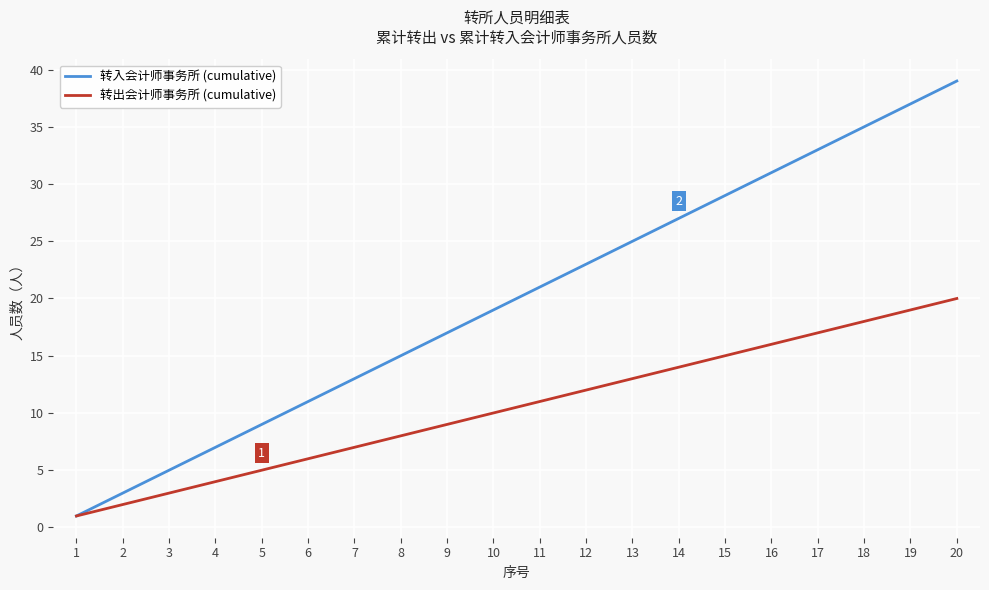

Does the chart have visible grid lines?

Yes